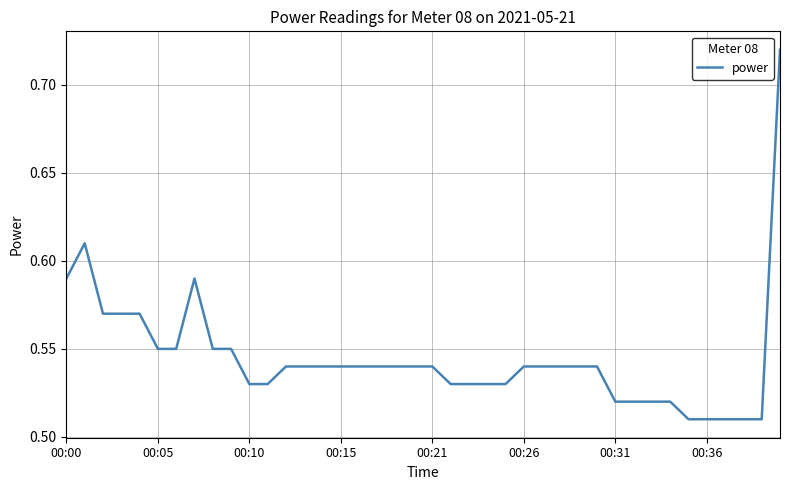

How many lines are shown in the chart?

1